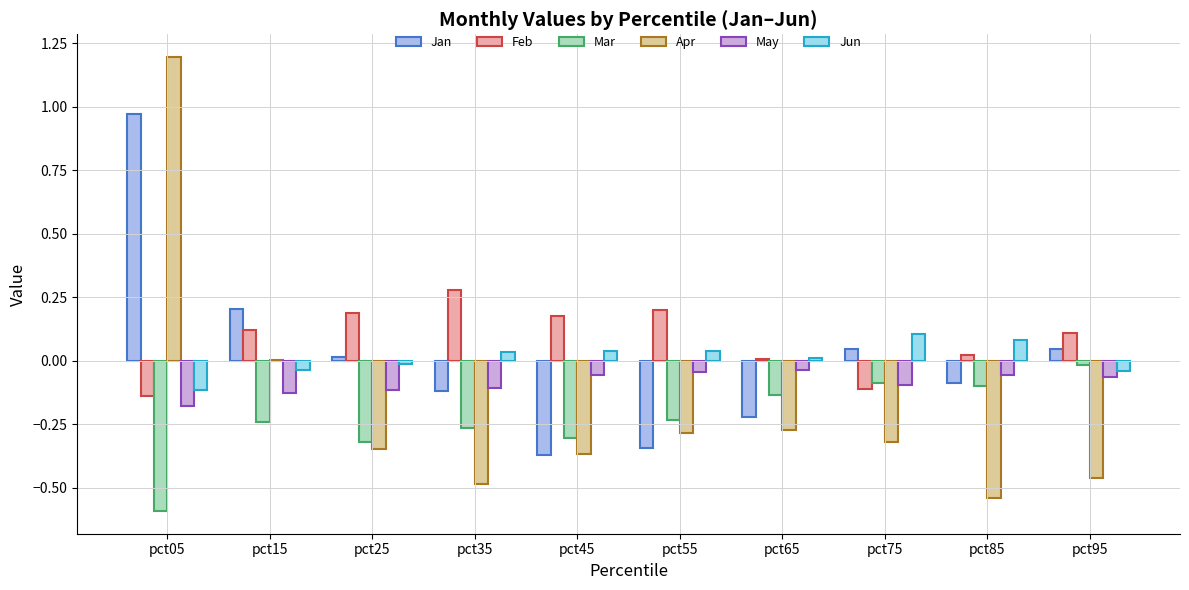

The Mar series shows -0.2 at pct15. True or false?

True